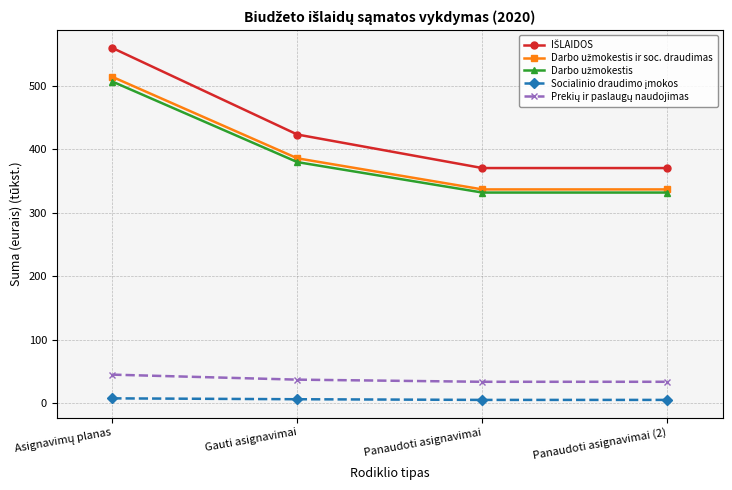

What is the maximum value shown in the chart?

560.1